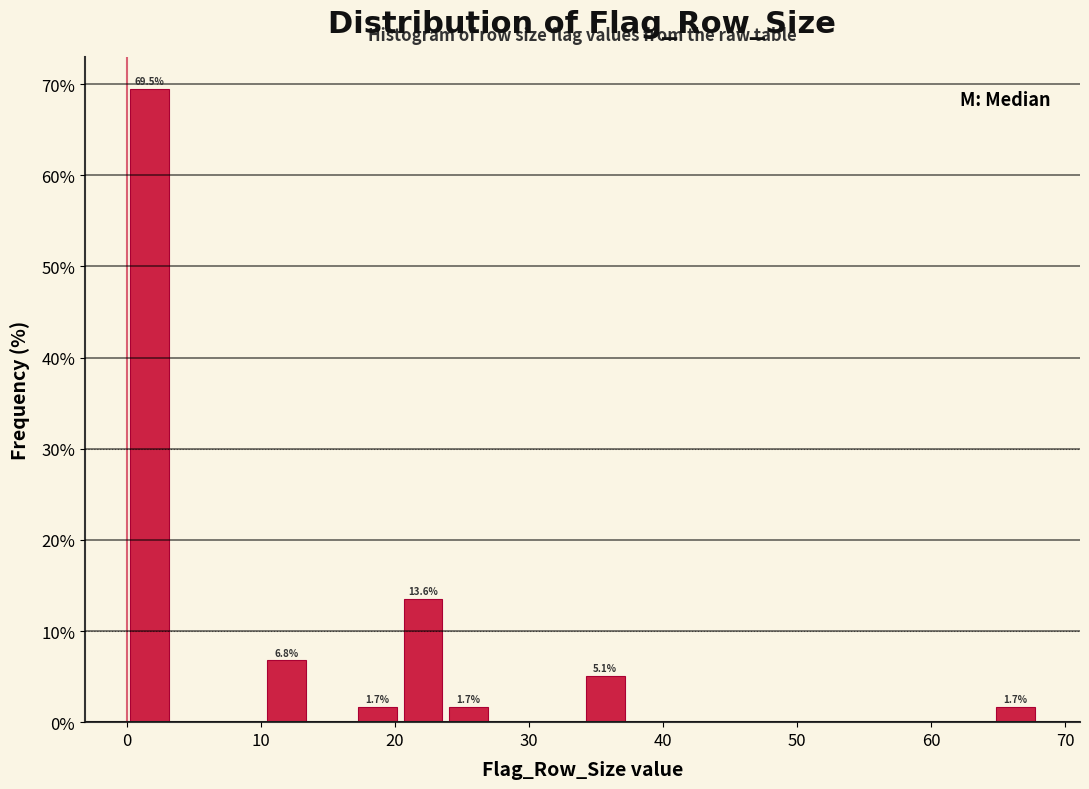

Read against the x-axis, roughly where is the centre of the tallest bar?

2